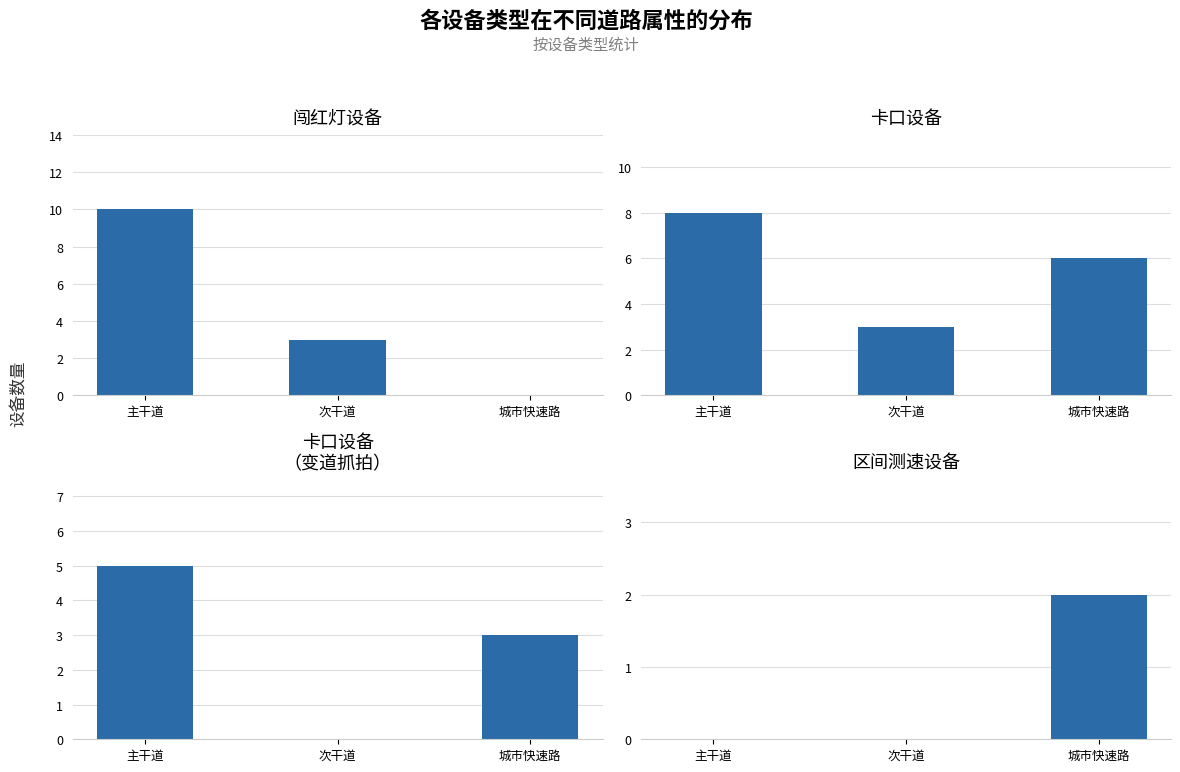

What is the difference between the maximum and second lowest values in the 卡口设备 series?

2